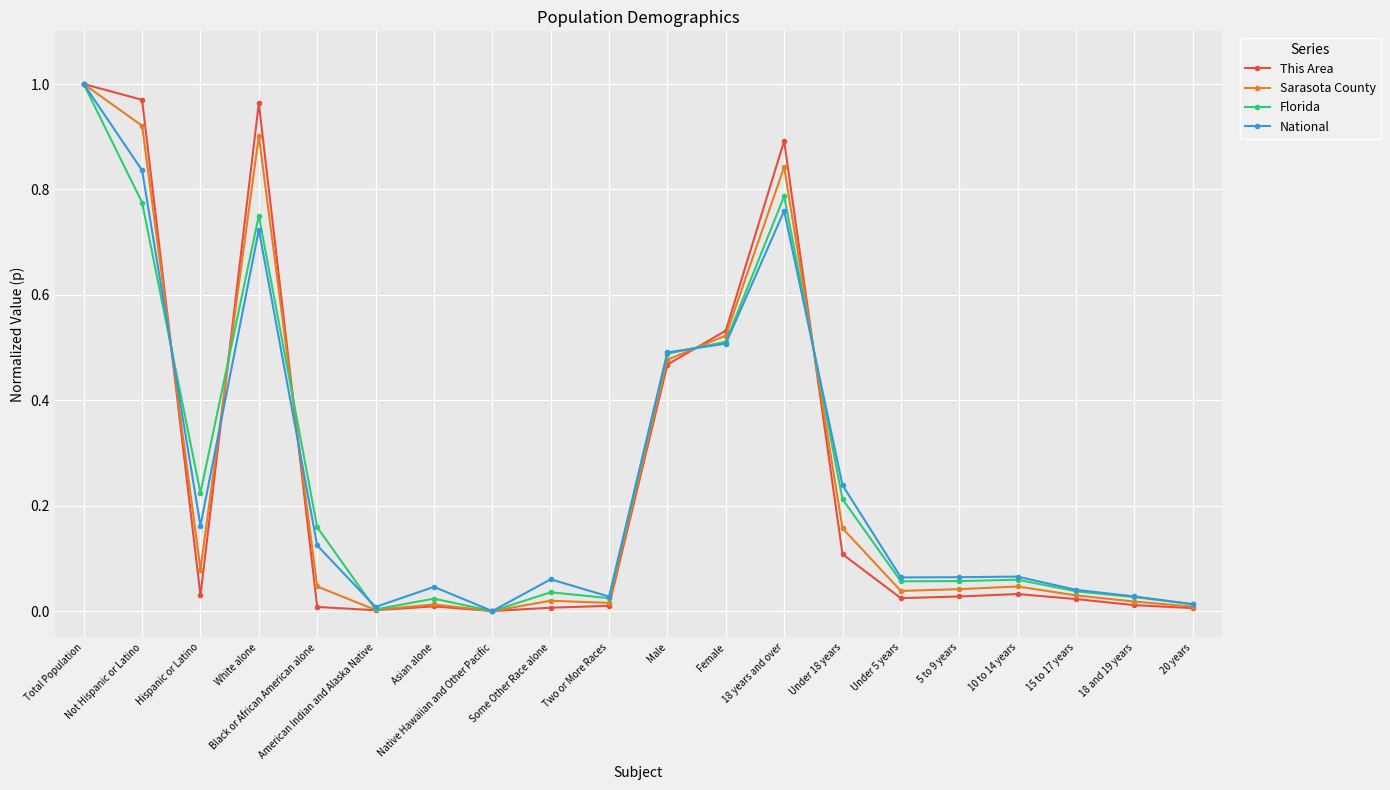

How many distinct data groups are displayed?

4